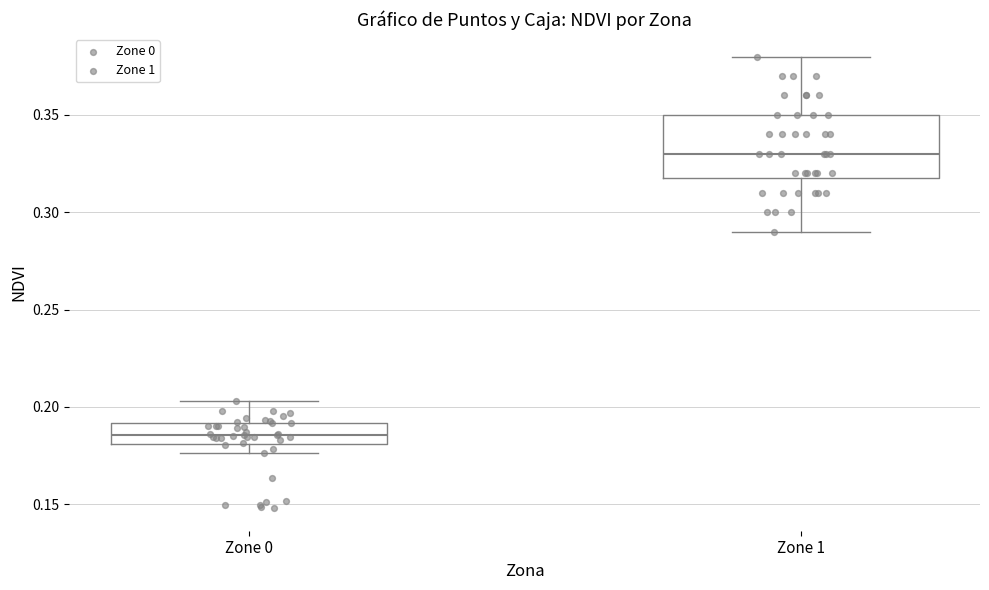

Reading left to right, transcribe this box plot: for each box, give where its median line is, the range the box spans, and where its two whiskers end, as read against the y-axis. The values are not printed on the chart, so give them approximately, as read against the axis.

Zone 0: median 0.185, box 0.180 to 0.190, whiskers 0.175 to 0.205
Zone 1: median 0.330, box 0.320 to 0.350, whiskers 0.290 to 0.380